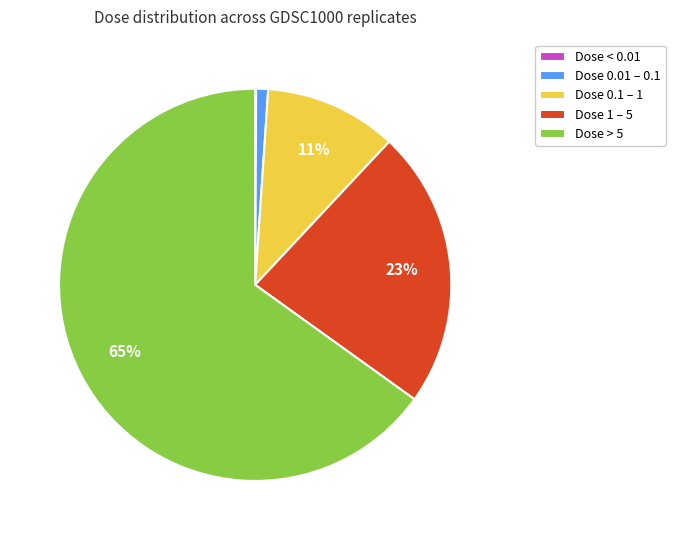

Which slice is the largest?

Dose > 5